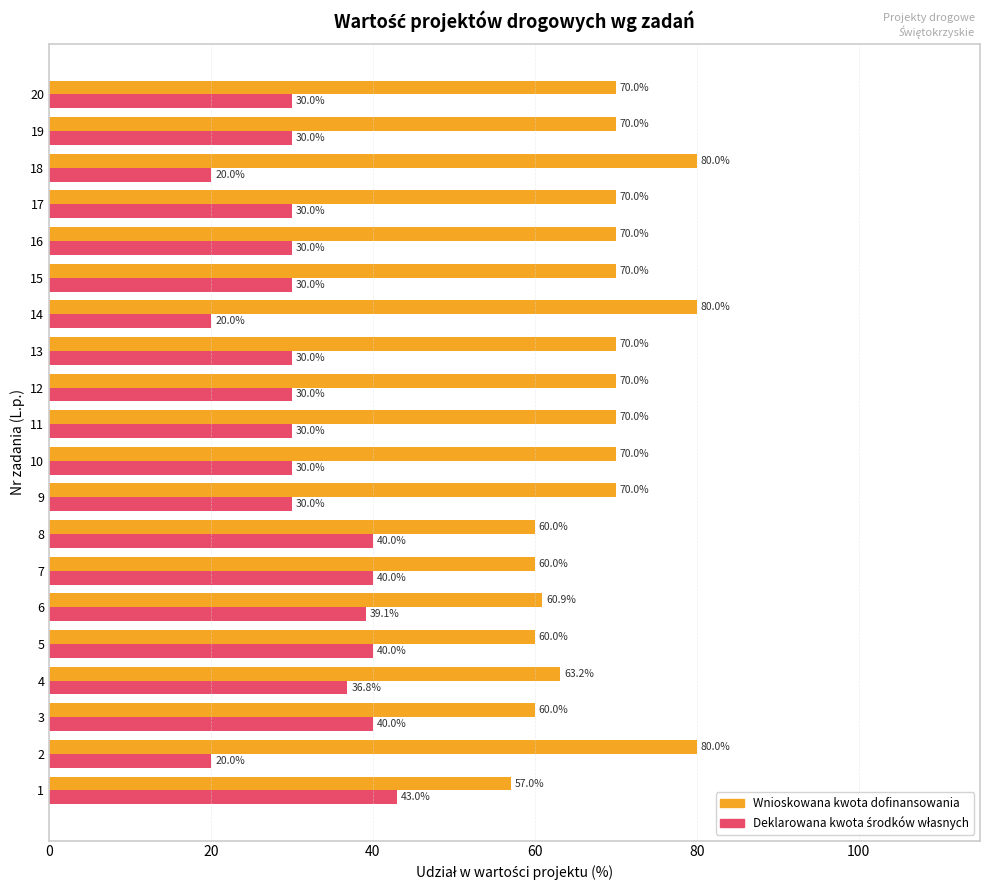

What is the average value of the Wnioskowana kwota dofinansowania series?

68.1